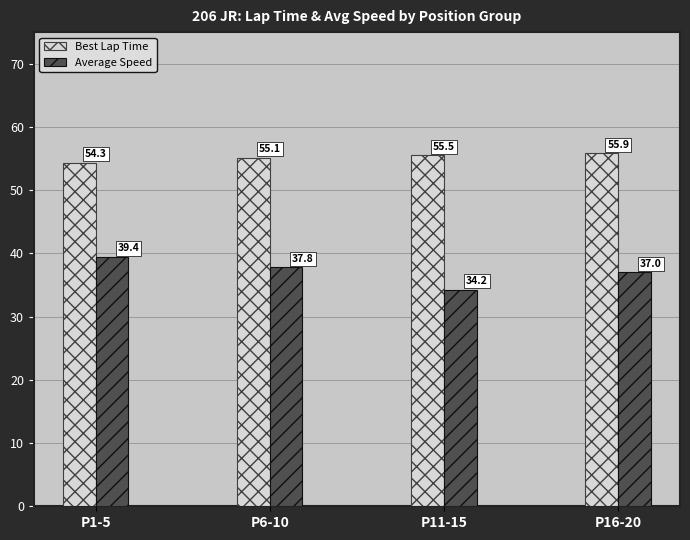

How many distinct data groups are displayed?

2